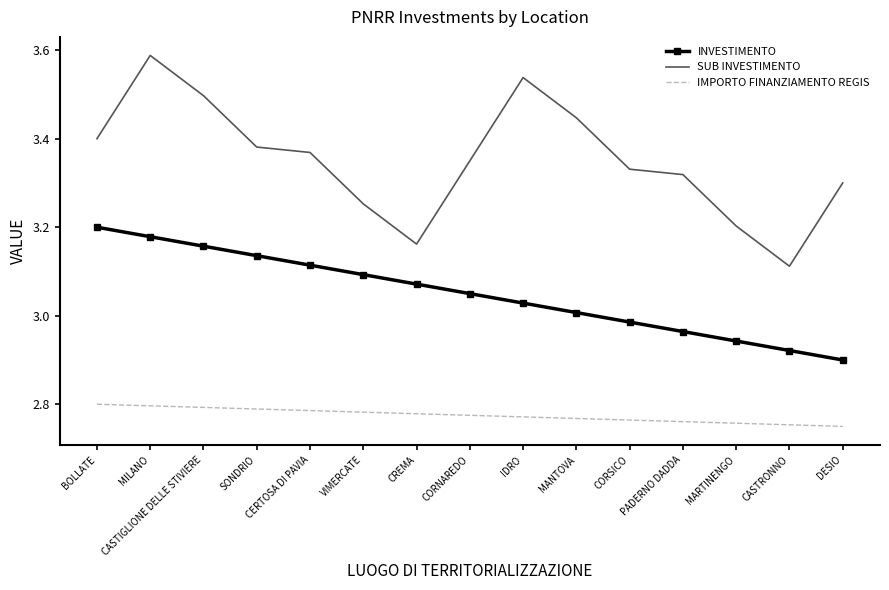

Which series has the largest range (max minus min)?

SUB INVESTIMENTO